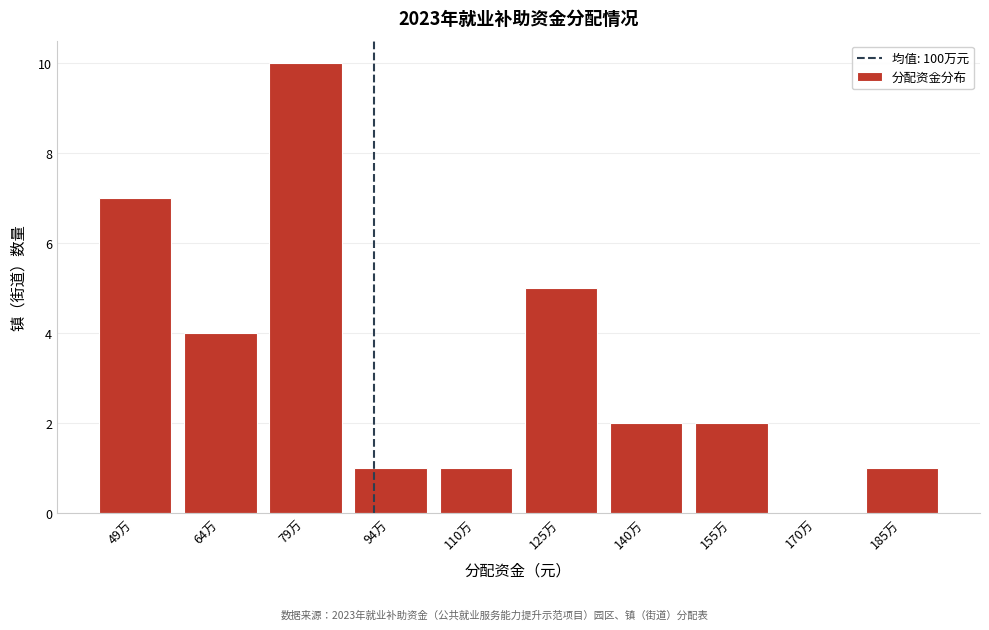

Reading left to right, transcribe all the data shown in this chart.

49万=7	64万=4	79万=10	94万=1	110万=1	125万=5	140万=2	155万=2	170万=0	185万=1